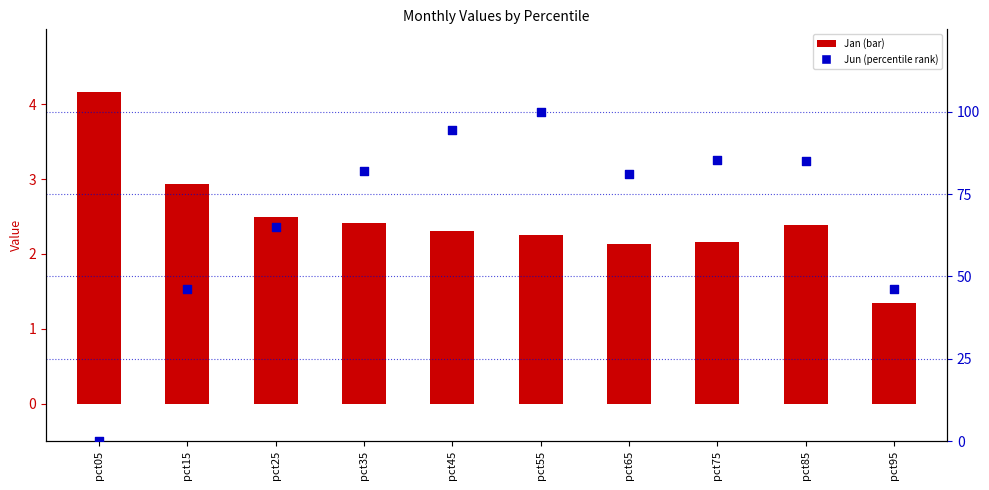

At how many categories does at least one series exceed 78?

6